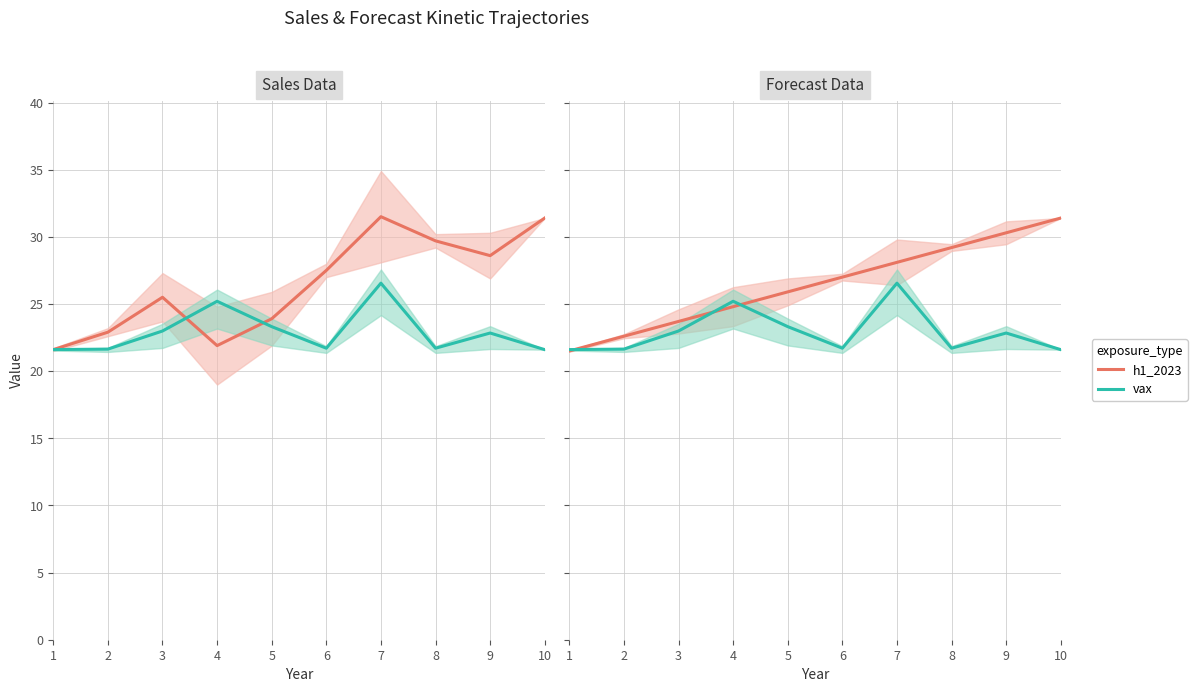

True or false: h1_2023 and vax intersect in this chart.

True